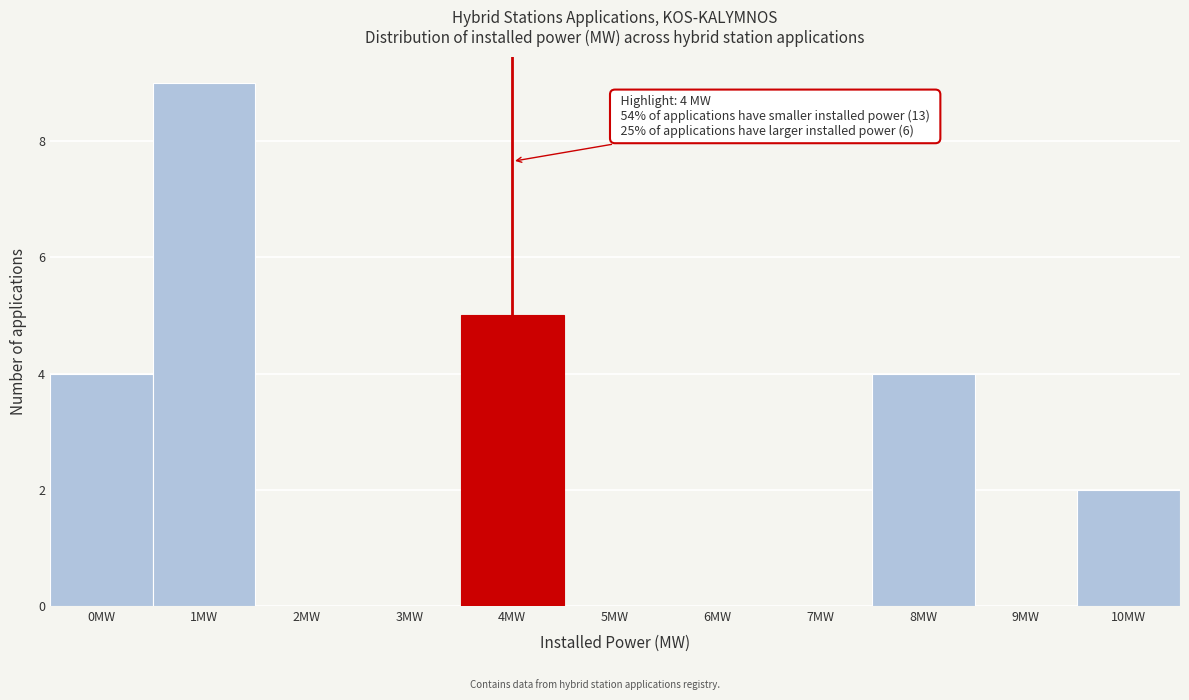

Reading left to right, list all the values displayed in this chart.

0MW=4	1MW=9	2MW=0	3MW=0	4MW=5	5MW=0	6MW=0	7MW=0	8MW=4	9MW=0	10MW=2